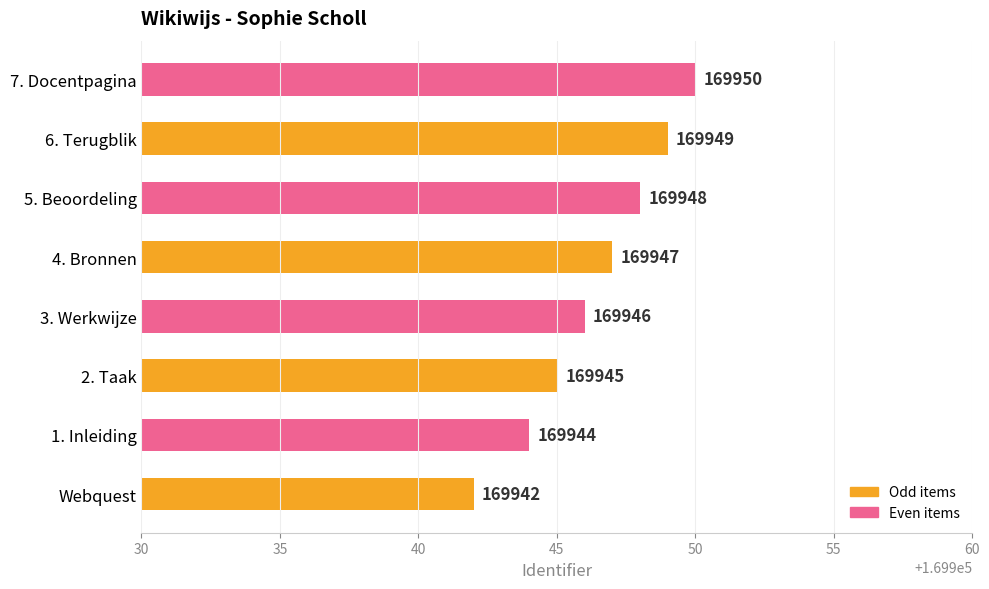

Count the number of categories in the chart.

8